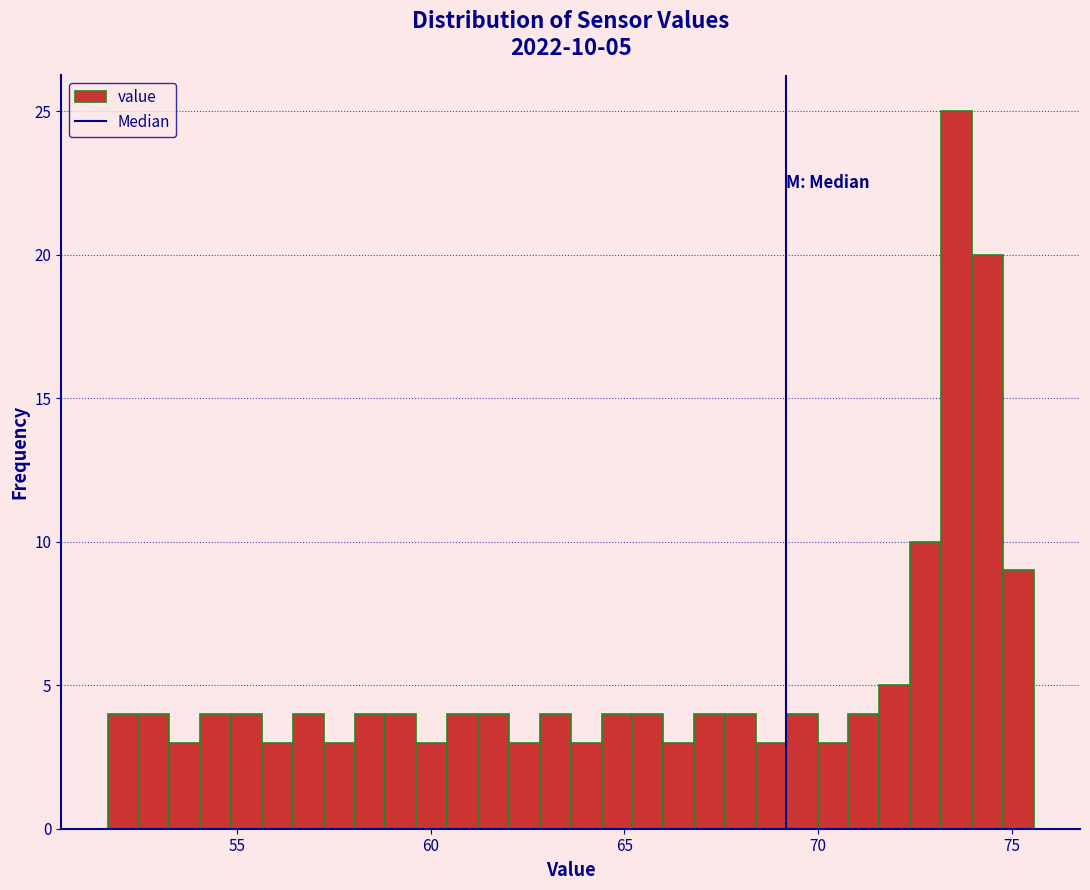

Read against the x-axis, roughly where is the centre of the tallest bar?

73.5